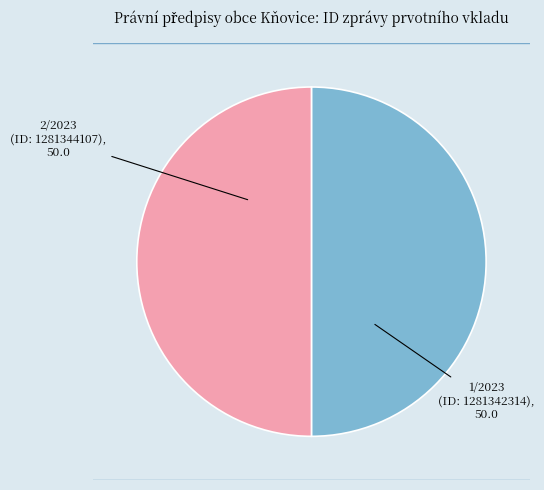

Combined, do 2/2023 and 1/2023 account for over 50%?

Yes